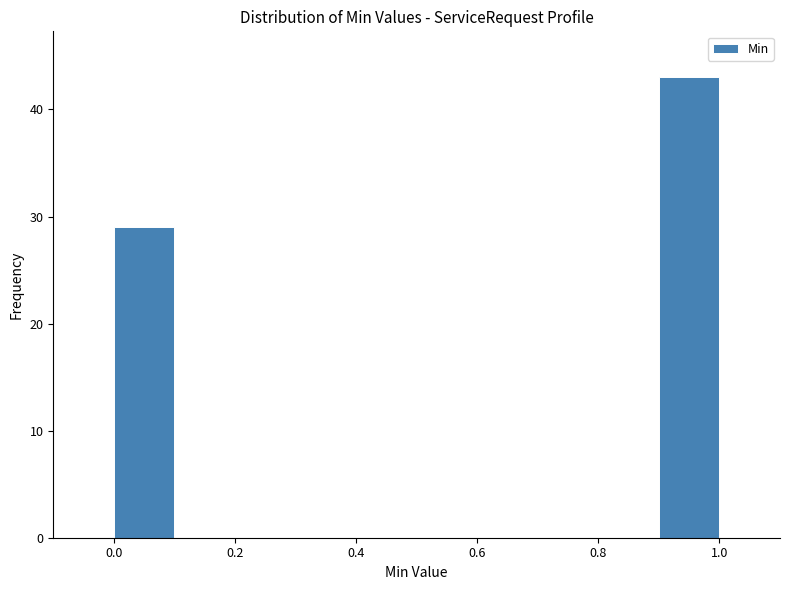

How tall is the bar that spans 0.0 to 0.1 on the x-axis? The values are not printed on the chart, so give them approximately, as read against the axis.

29